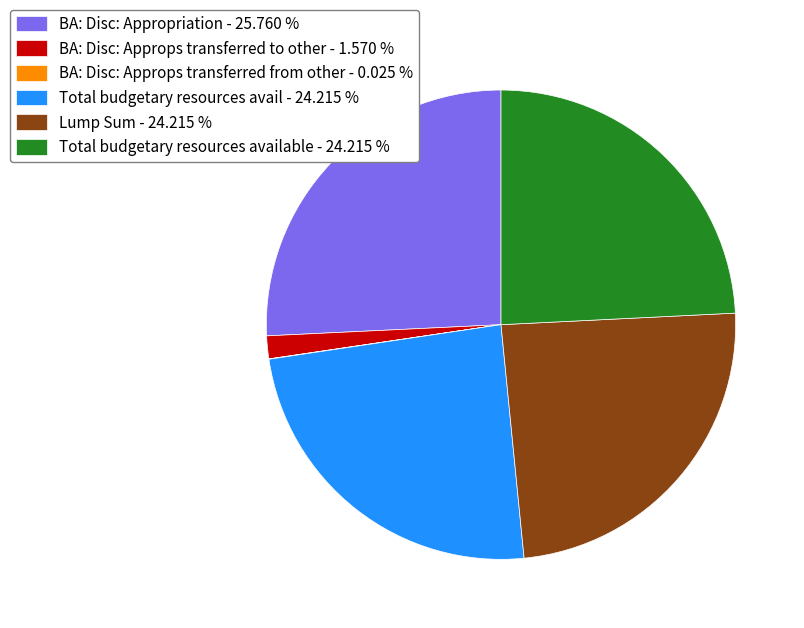

Combined, do BA: Disc: Approps transferred to other - 1.570 % and BA: Disc: Appropriation - 25.760 % account for over 50%?

No